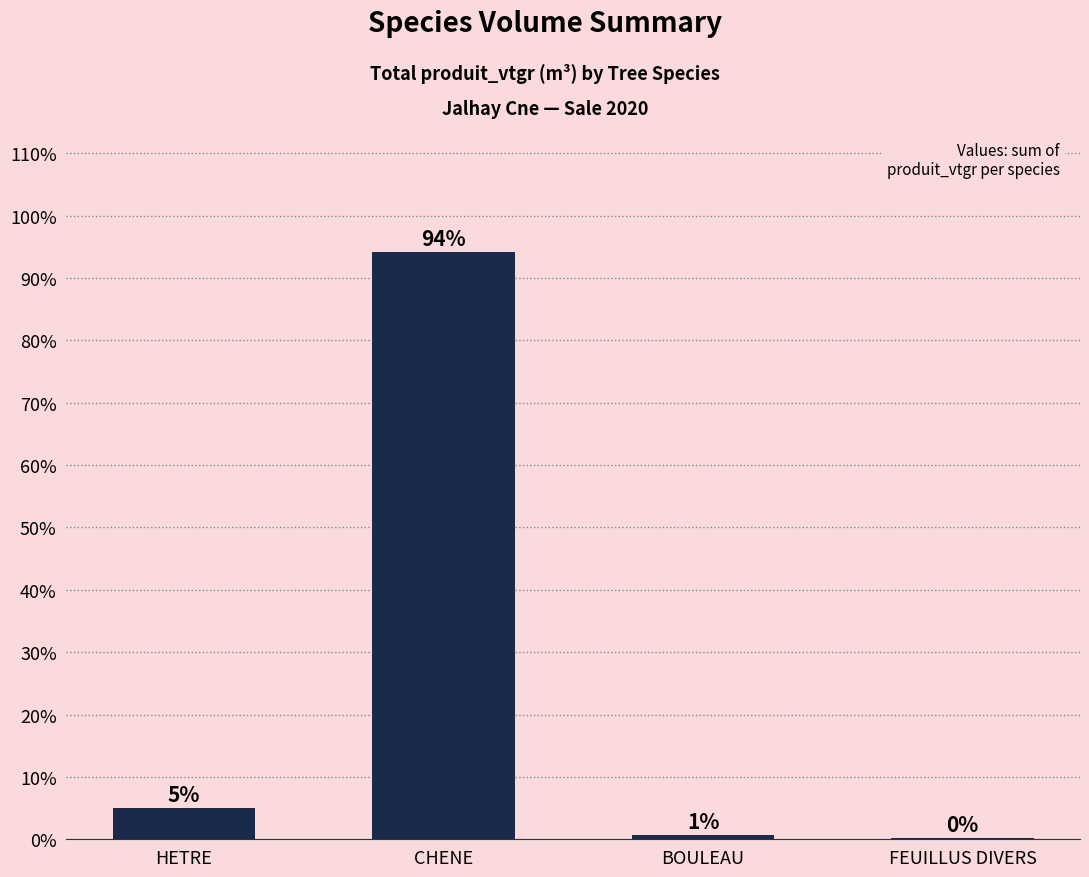

What is the greatest value displayed?

94.2